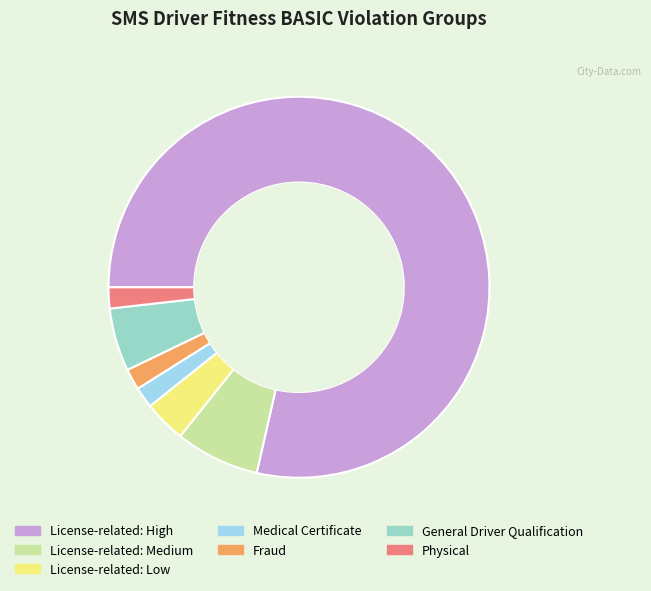

Do Physical and License-related: Low together represent more than half of the pie?

No